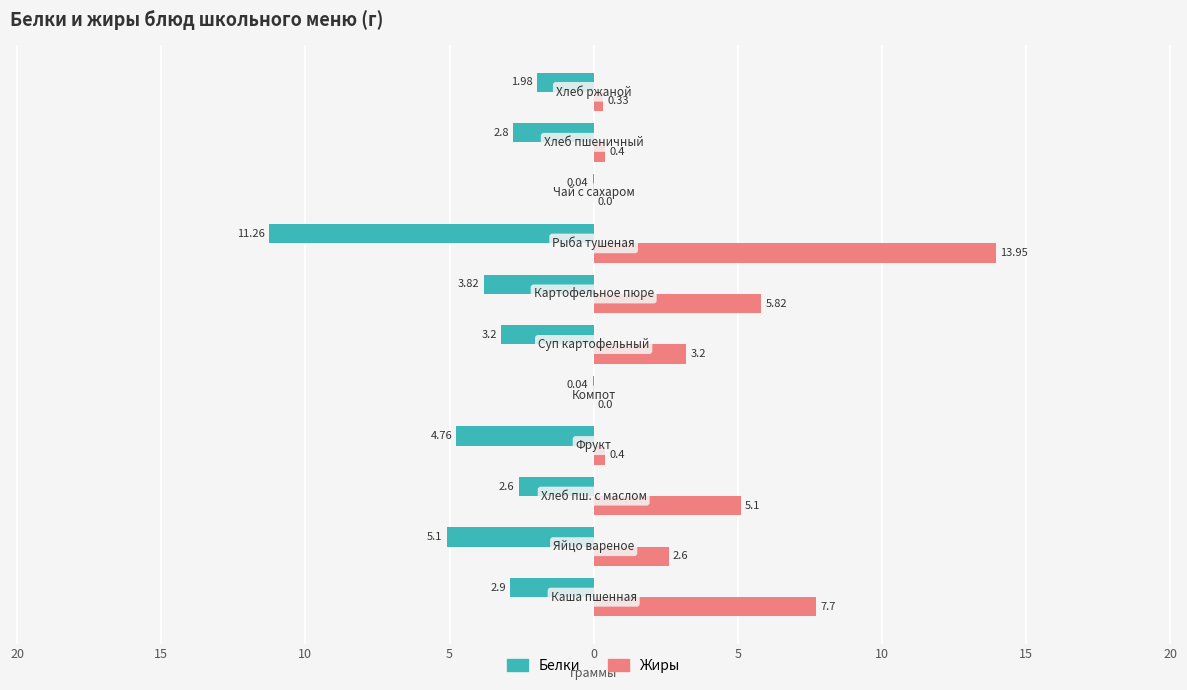

What are all the series names shown in the legend?

Белки, Жиры